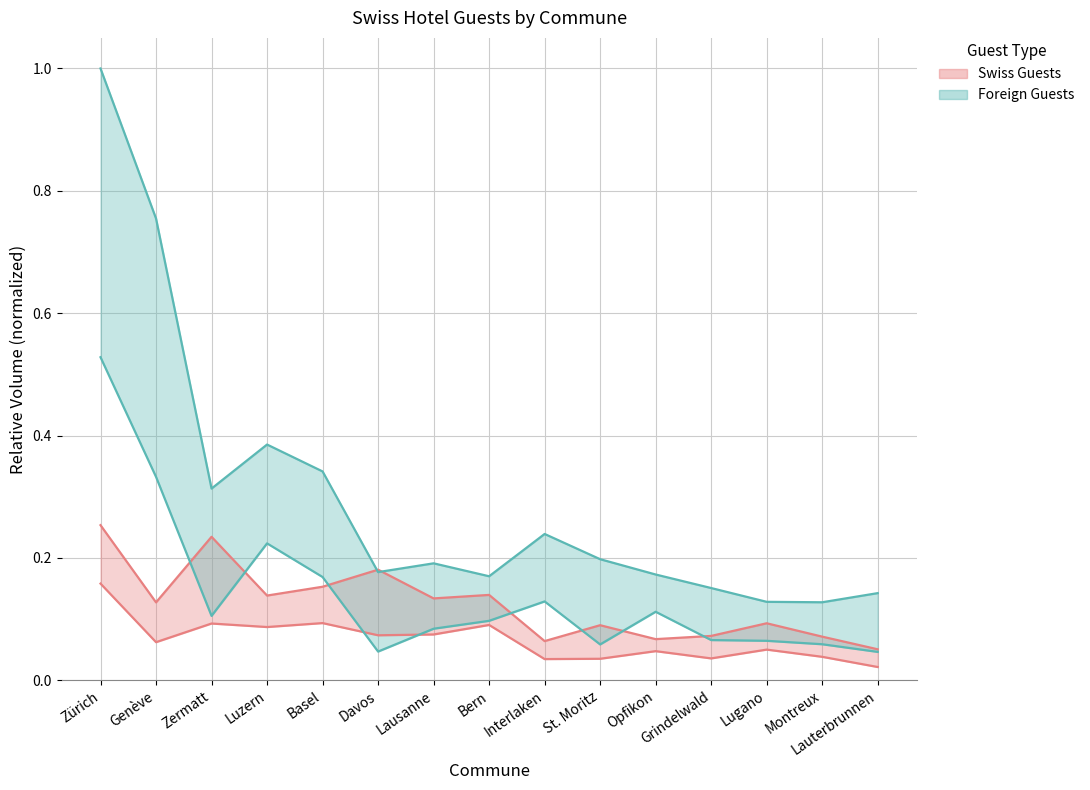

True or false: Swiss Arrivals and Foreign Nights intersect in this chart.

False